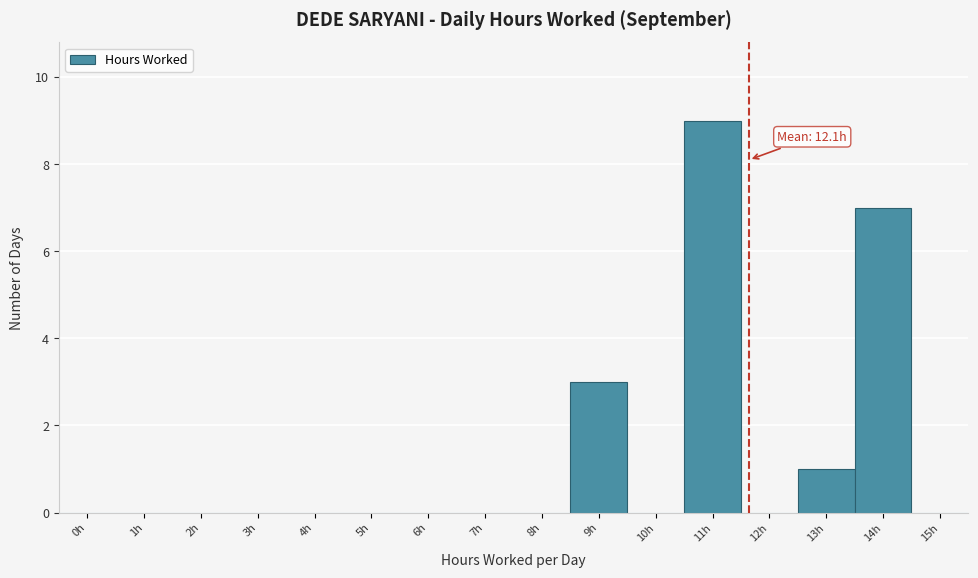

Reading left to right, transcribe all the data shown in this chart.

0h=0	1h=0	2h=0	3h=0	4h=0	5h=0	6h=0	7h=0	8h=0	9h=3	10h=0	11h=9	12h=0	13h=1	14h=7	15h=0